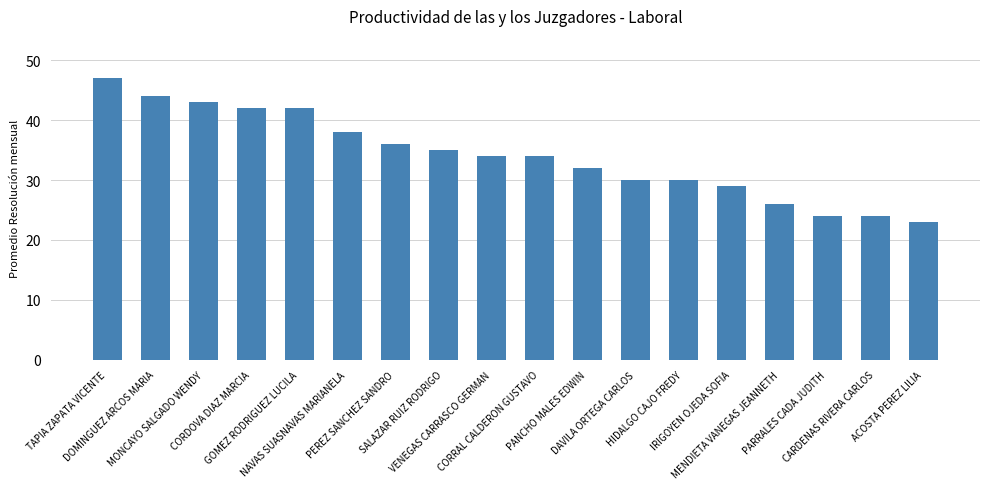

Which has a higher value, PANCHO MALES EDWIN or GOMEZ RODRIGUEZ LUCILA?

GOMEZ RODRIGUEZ LUCILA